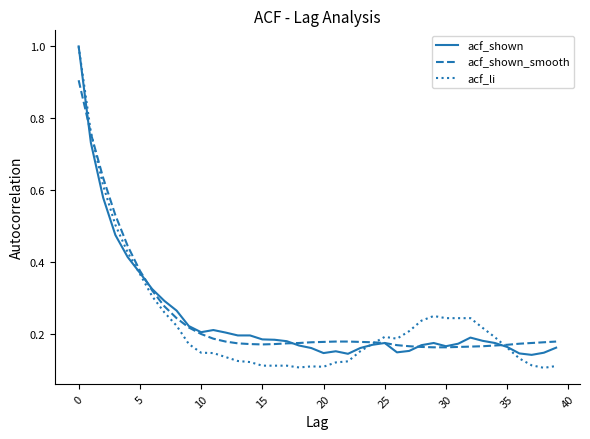

Which series has the widest spread of values?

acf_li